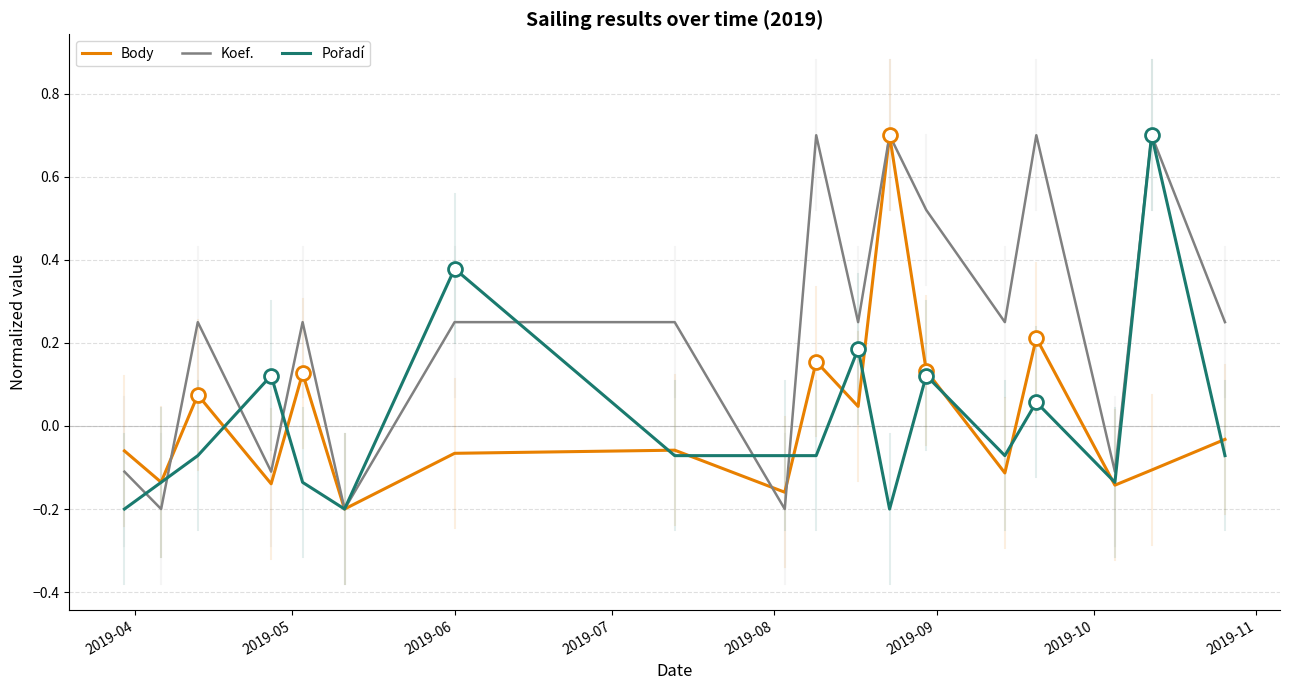

Which series has the largest total across all categories?

Koef.